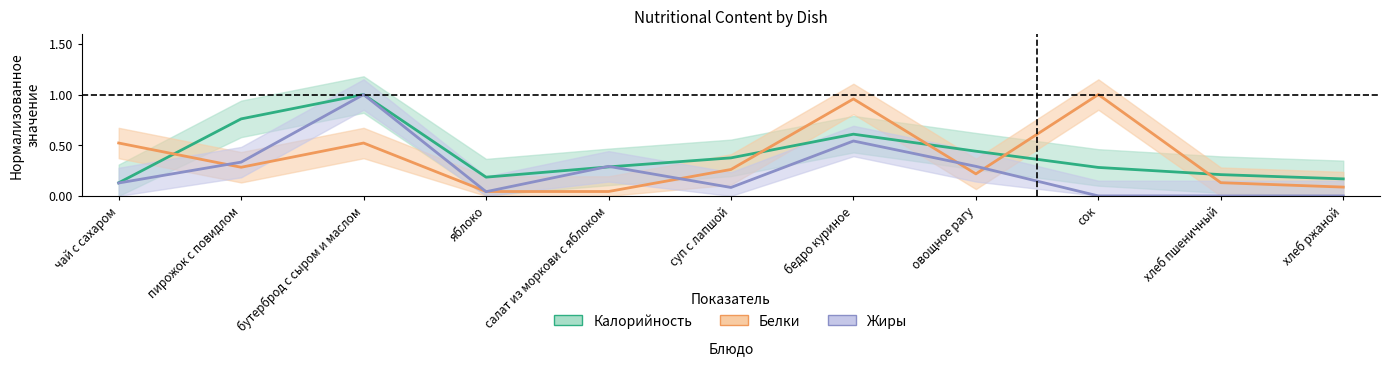

What are all the series names shown in the legend?

Калорийность, Белки, Жиры